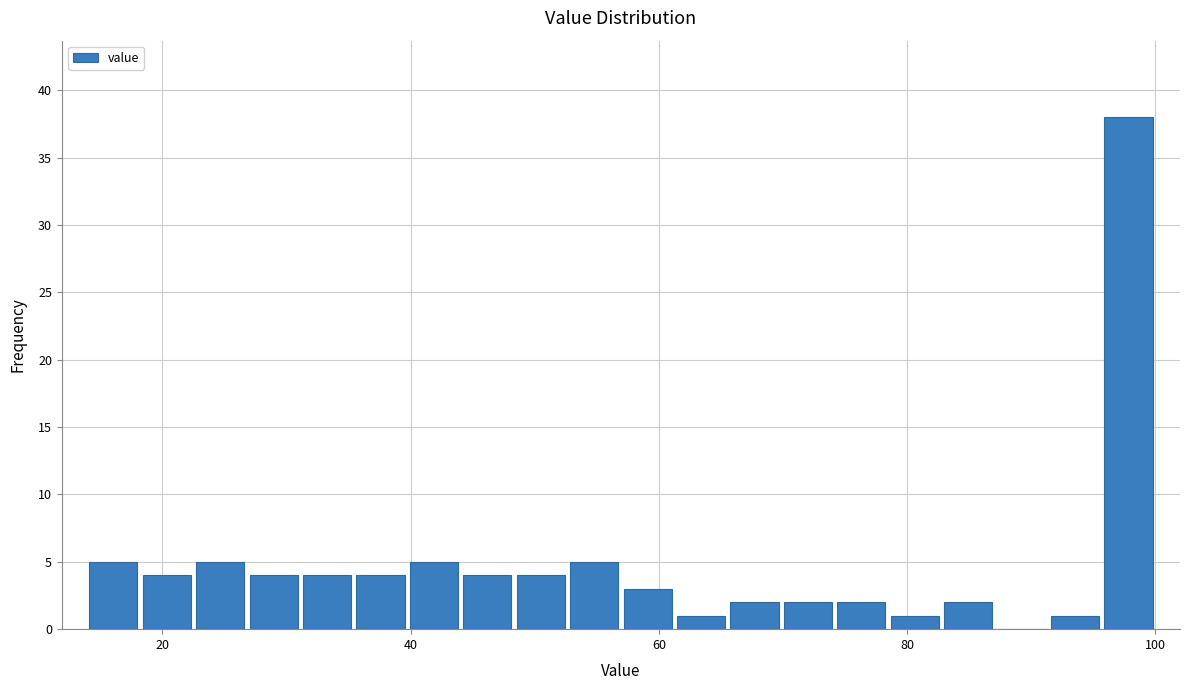

Around what value on the x-axis is the tallest bar? Give the approximate position of its centre, as read against the axis.

98